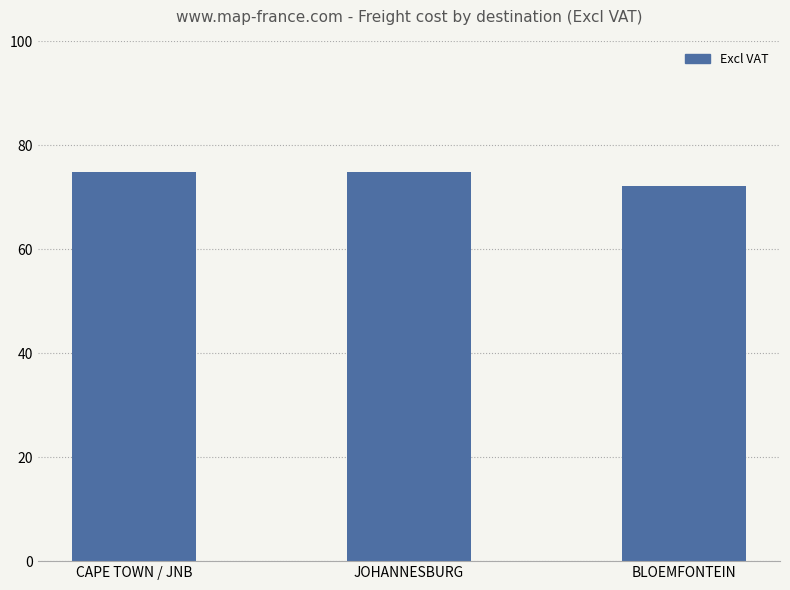

The chart shows a value of 123.0 at BLOEMFONTEIN. True or false?

False